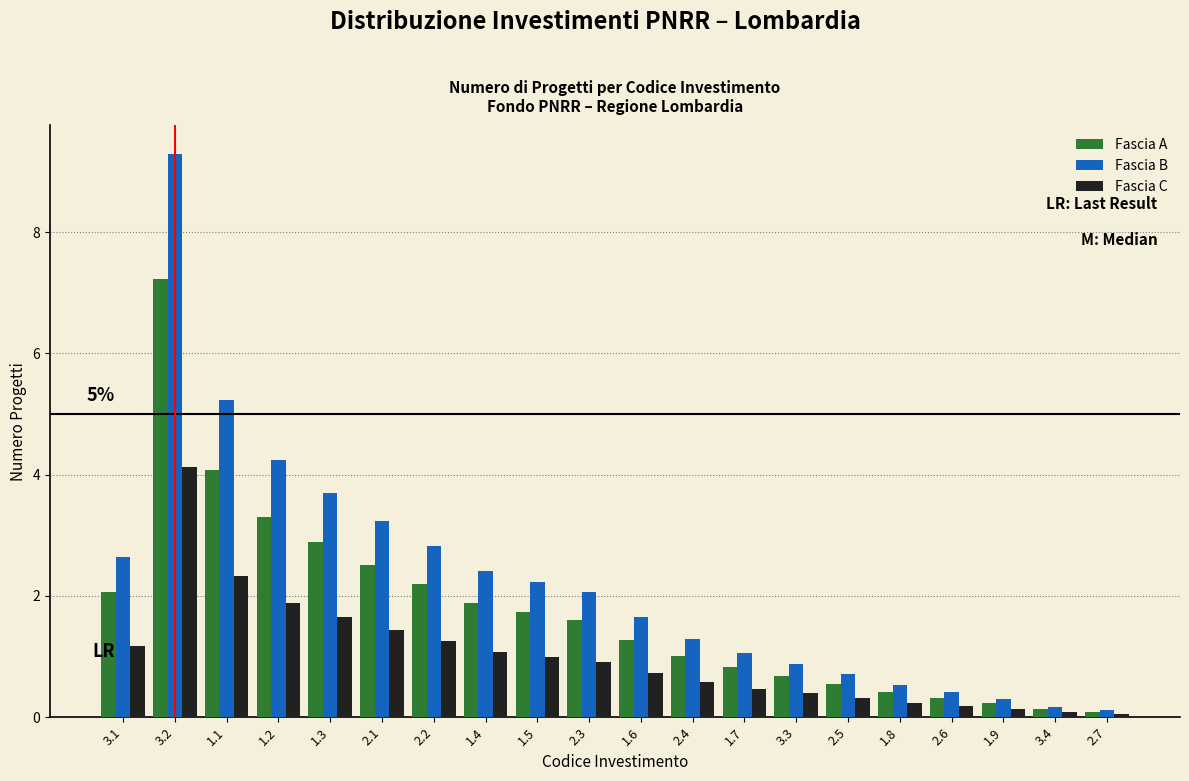

Which series has the widest spread of values?

Fascia B